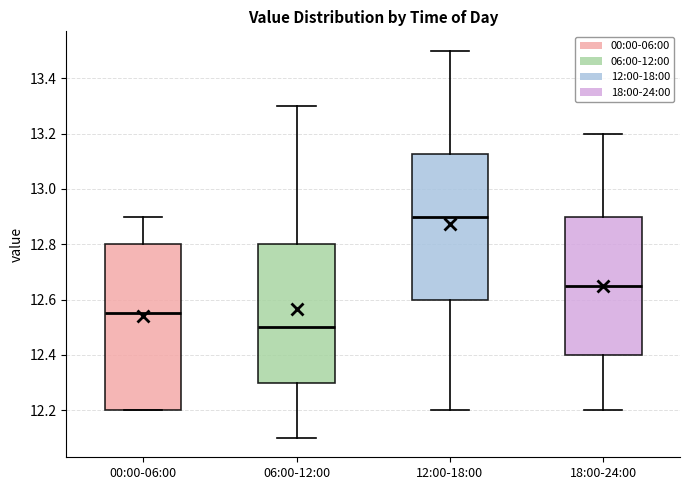

Which box is the tallest, from its lower edge to its upper edge?

00:00-06:00